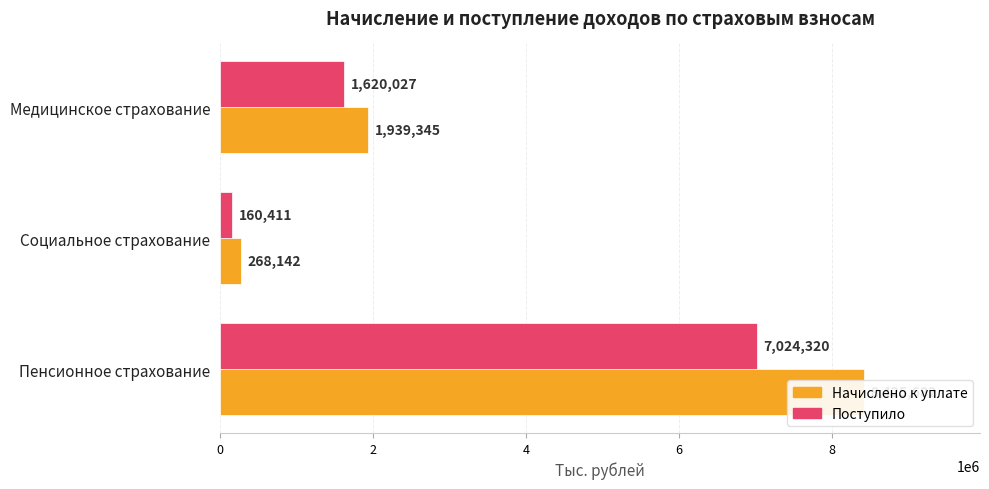

How many values in the Поступило series exceed 1620027?

1